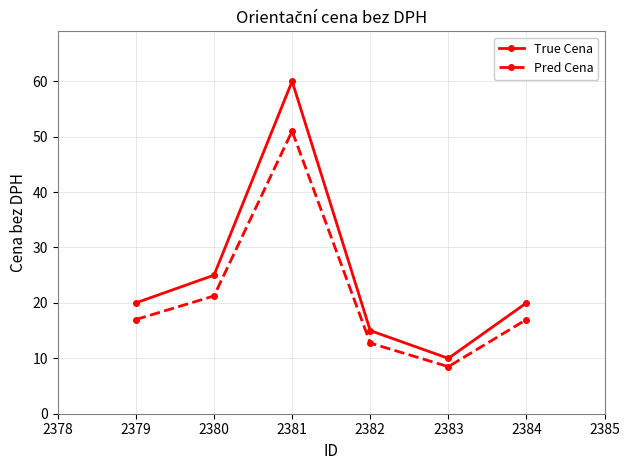

What are all the series names shown in the legend?

True Cena, Pred Cena